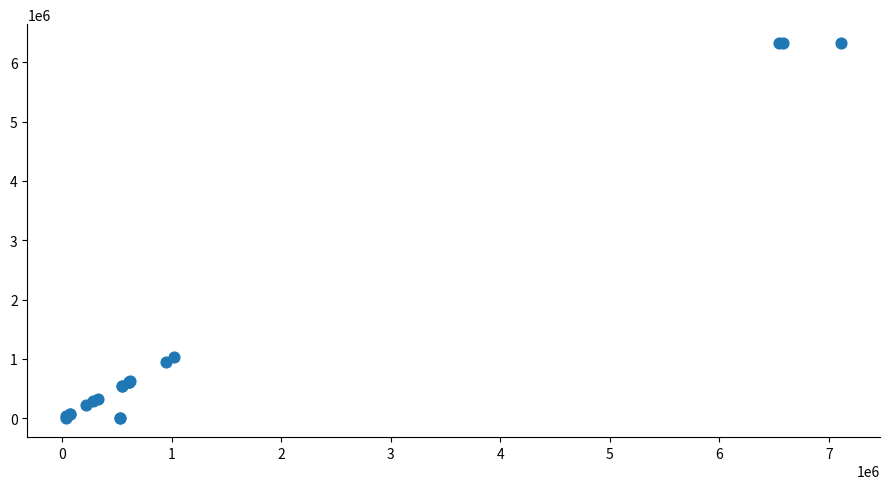

What Y value in the scatter plot is closest to 3161862?

1024998.6